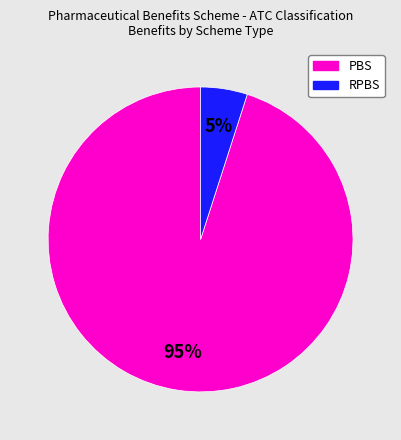

To the nearest percent, what is the average slice percentage?

50%